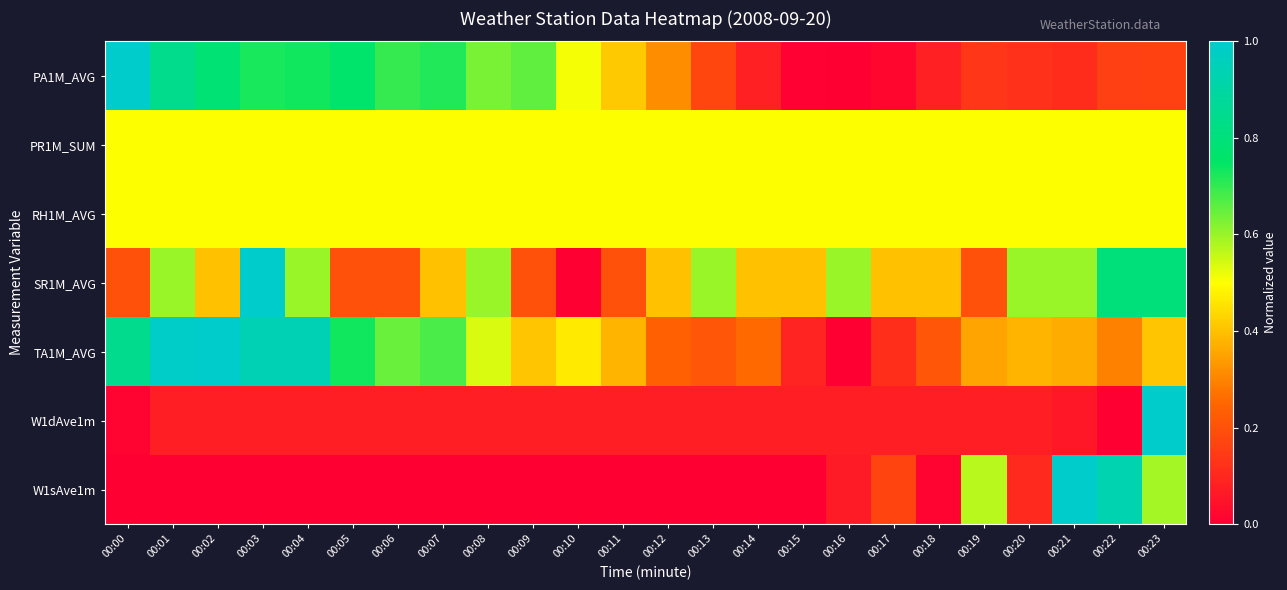

How many categories are shown in the chart?

24